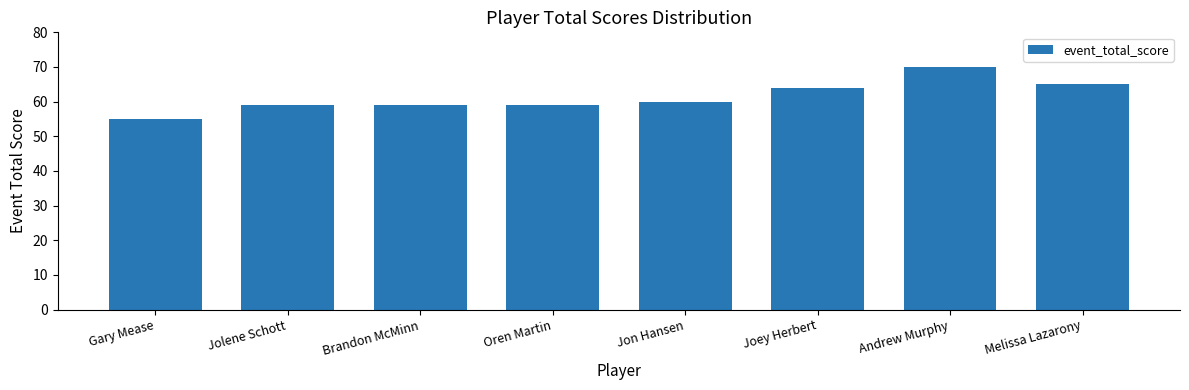

What is the difference between the maximum and minimum values?

15